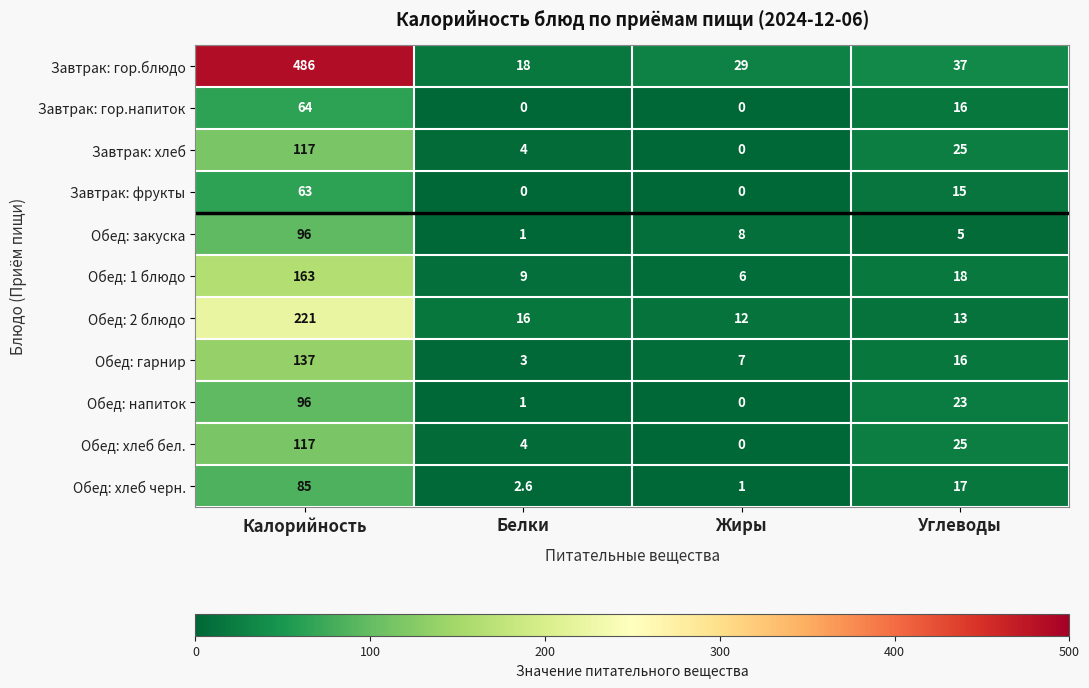

Which series has the largest total across all categories?

Завтрак: гор.блюдо